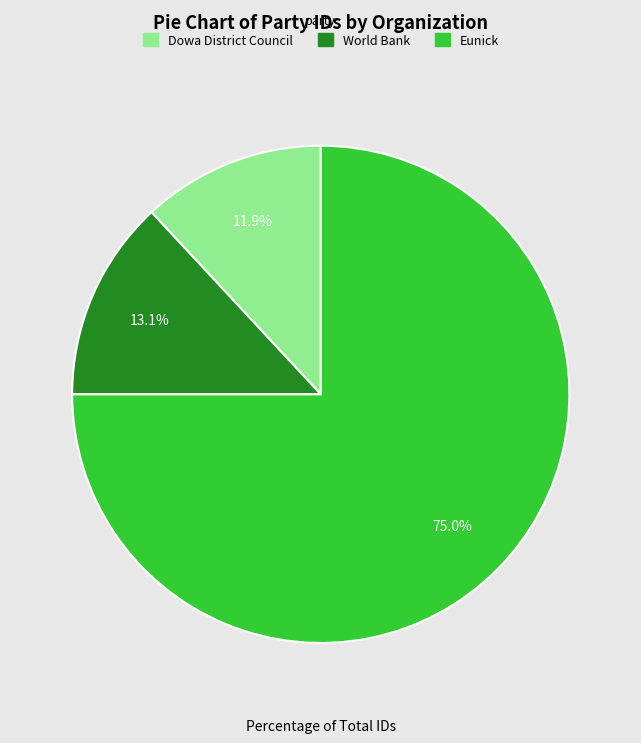

The Eunick slice represents 75% of the pie. True or false?

True